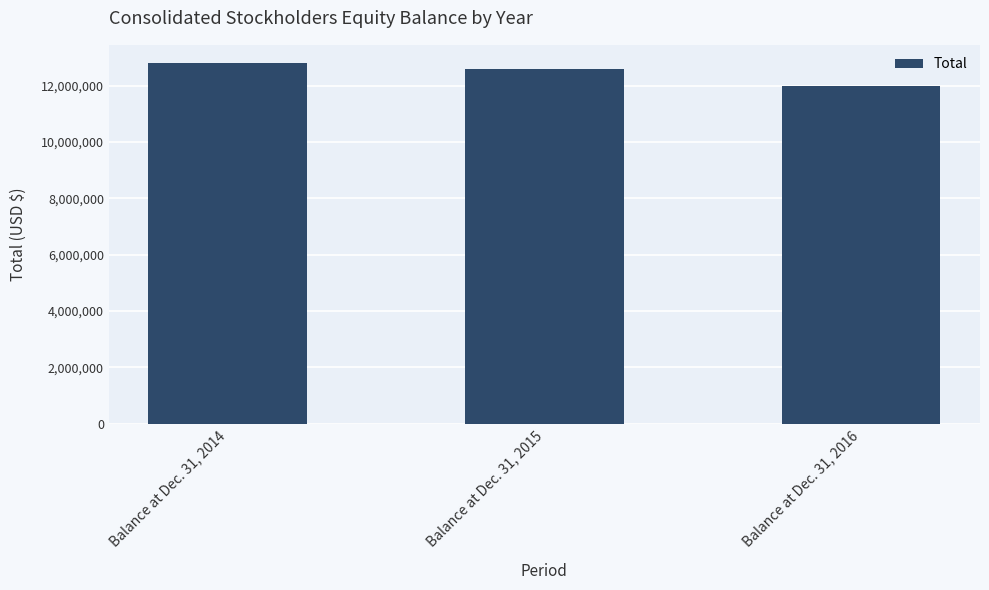

What is the difference between the maximum and minimum values?

829792